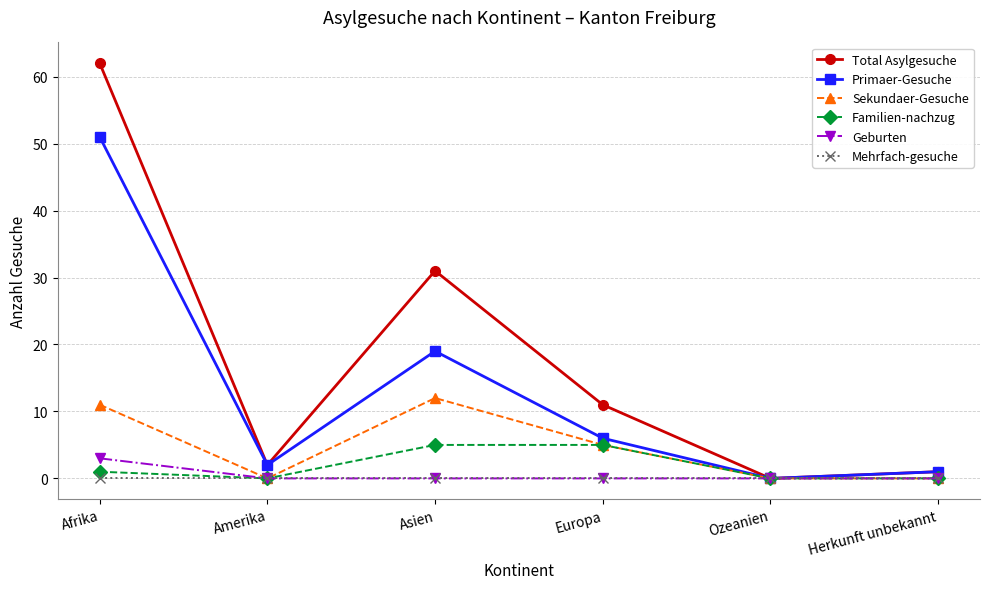

Does the chart display data point markers on the line(s)?

Yes